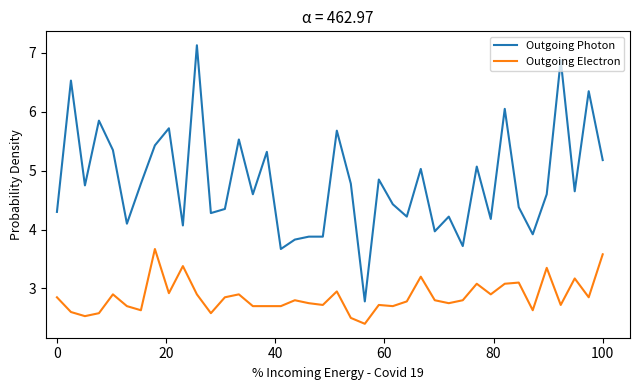

True or false: Outgoing Electron and Outgoing Photon intersect in this chart.

False